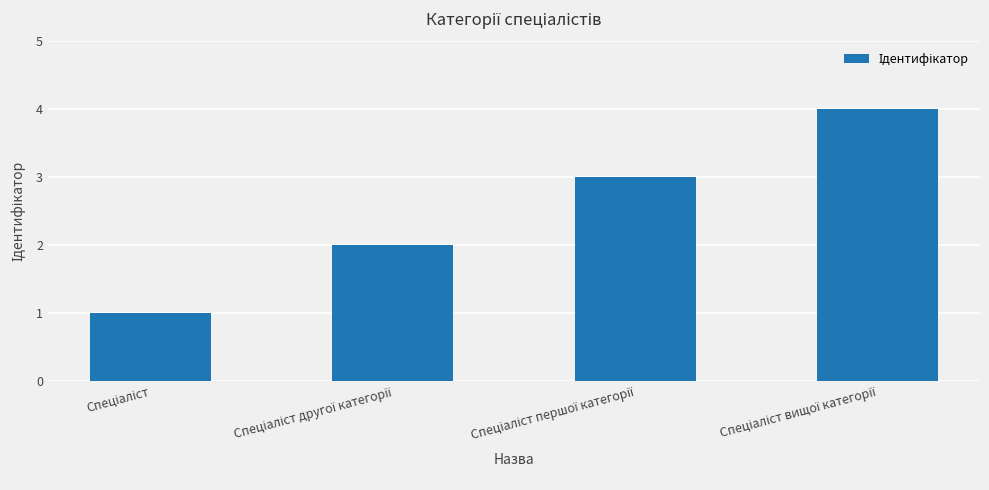

What is the difference between the maximum and minimum values?

3